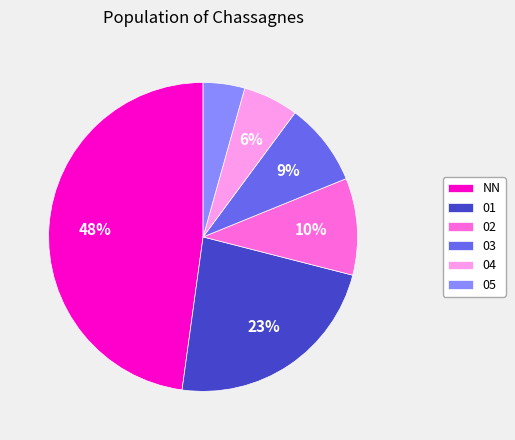

Does 01 account for over 50% of the chart?

No